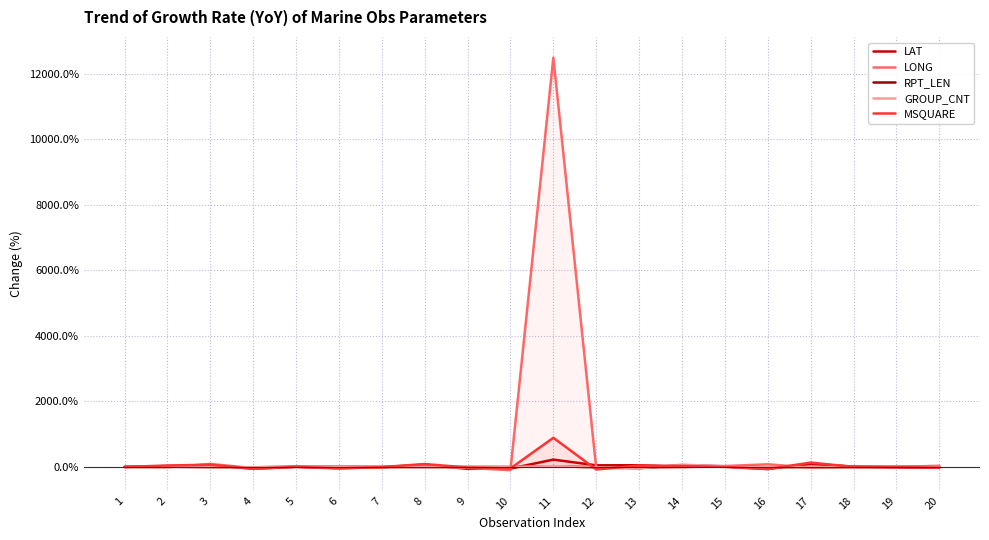

How many values in the RPT_LEN series are below 0?

10